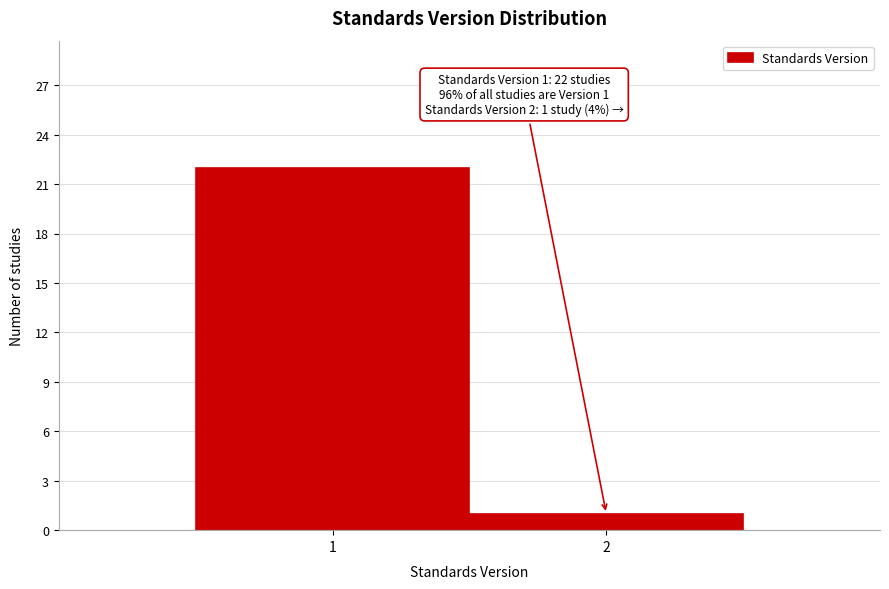

Reading right to left, list all the values displayed in this chart.

2=1	1=22